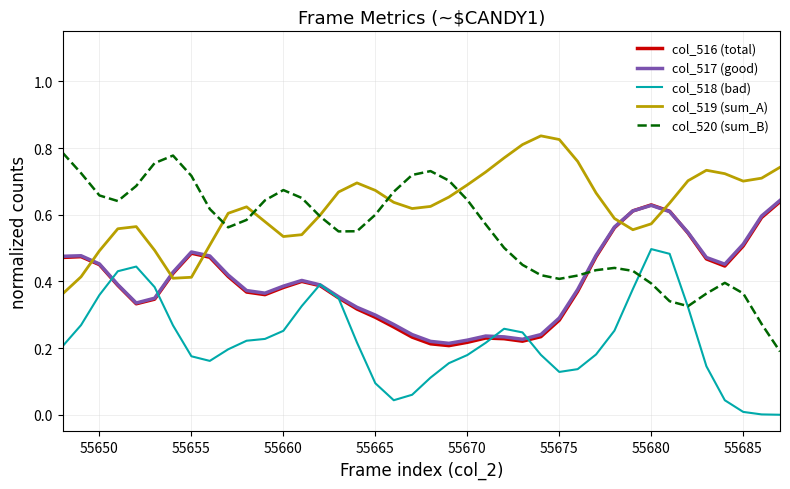

Which series has the largest total across all categories?

col_519 (sum_A)